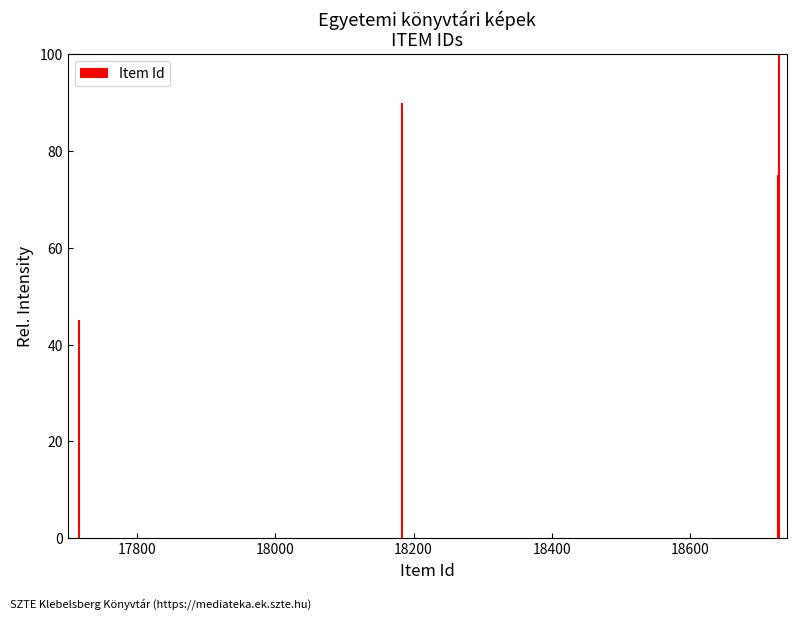

How many values are below 90?

2